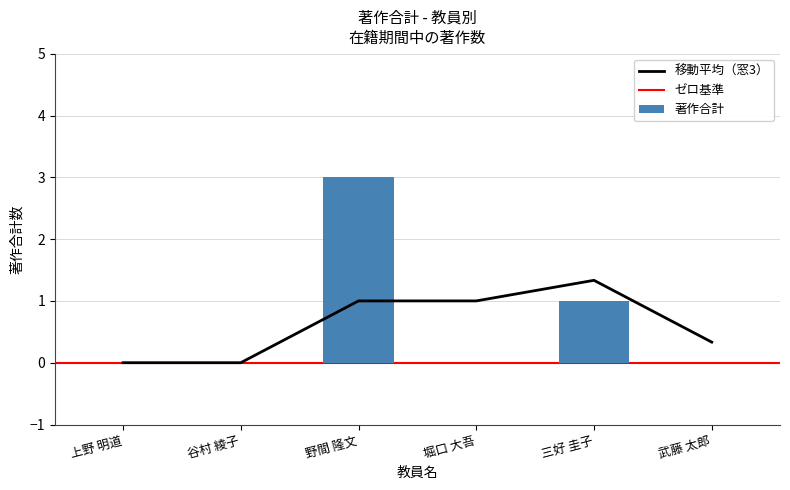

What is the label of the 3rd bar from the left?

野間 隆文